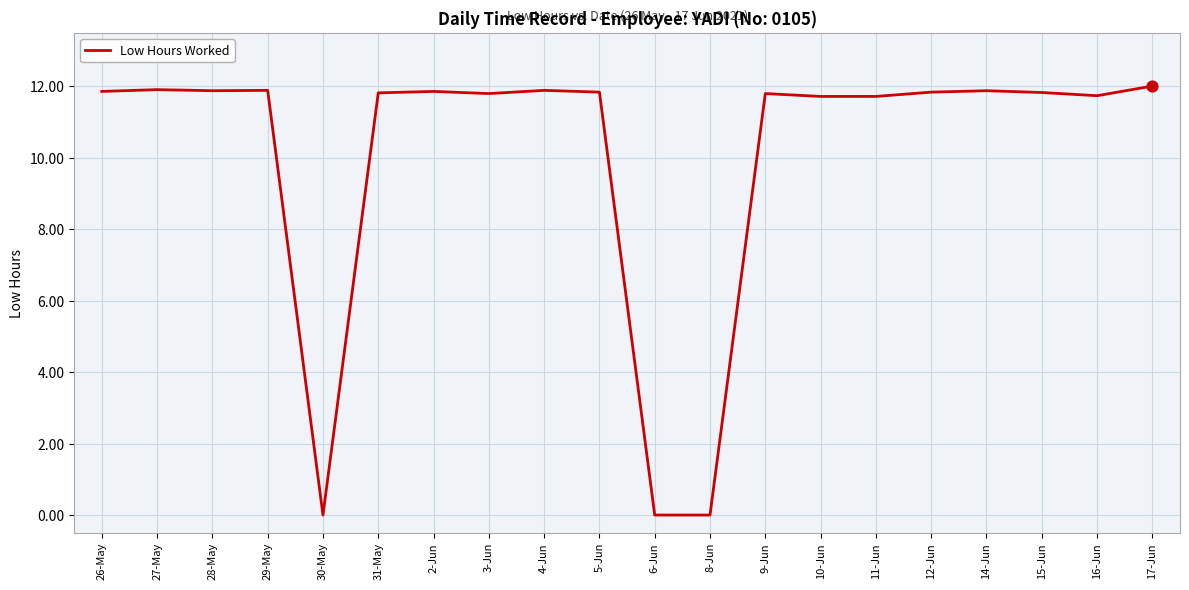

What is the ratio of the value at 16-Jun to the value at 14-Jun?

1.0